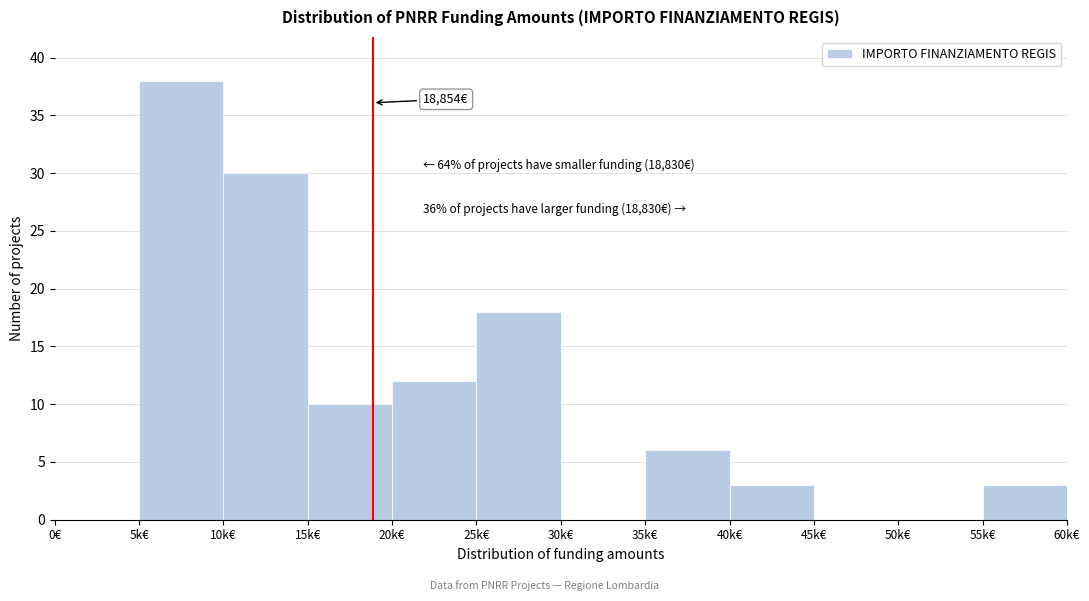

Reading left to right, what are all the values shown in this chart?

0€=0	5k€=38	10k€=30	15k€=10	20k€=12	25k€=18	30k€=0	35k€=6	40k€=3	45k€=0	50k€=0	55k€=3